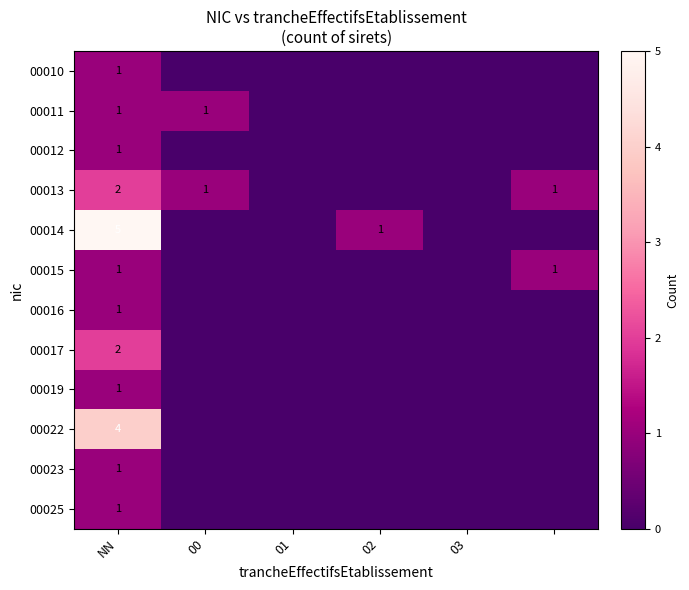

True or false: 00015 has a value of 1 at NN.

True